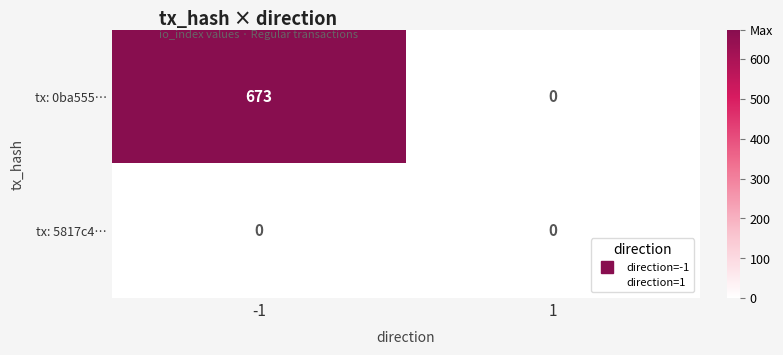

How many distinct data groups are displayed?

2